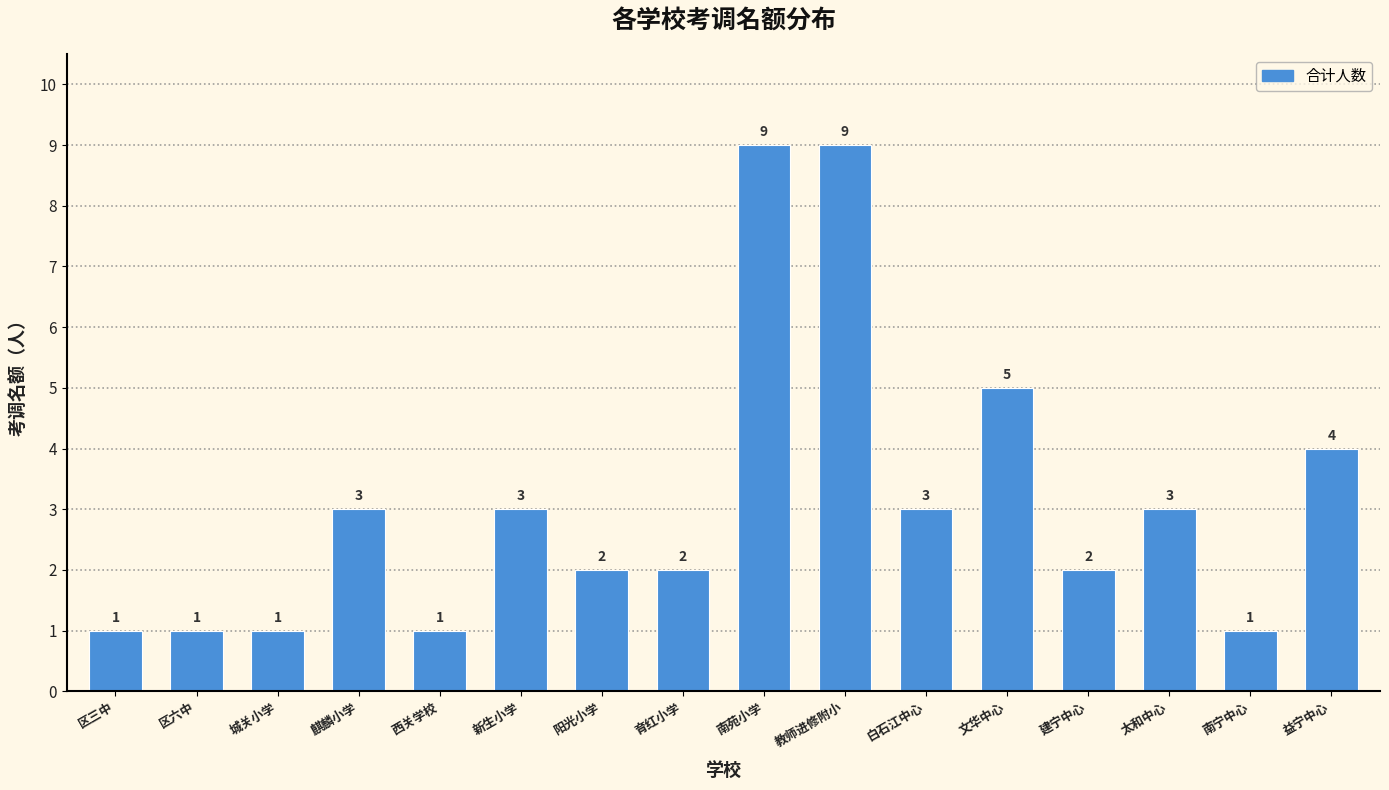

Reading left to right, extract all data points from this chart.

区三中=1	区六中=1	城关小学=1	麒麟小学=3	西关学校=1	新生小学=3	阳光小学=2	育红小学=2	南苑小学=9	教师进修附小=9	白石江中心=3	文华中心=5	建宁中心=2	太和中心=3	南宁中心=1	益宁中心=4